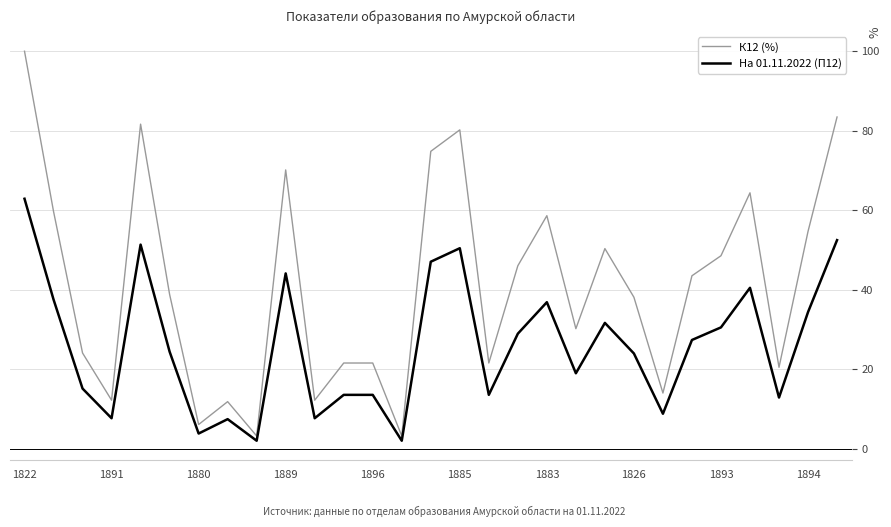

Which series has the largest total across all categories?

К12 (%)